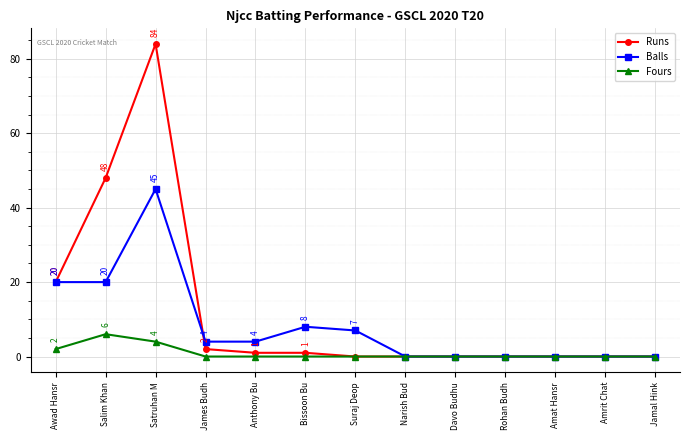

The value of Fours at Suraj Deop is 0. True or false?

True